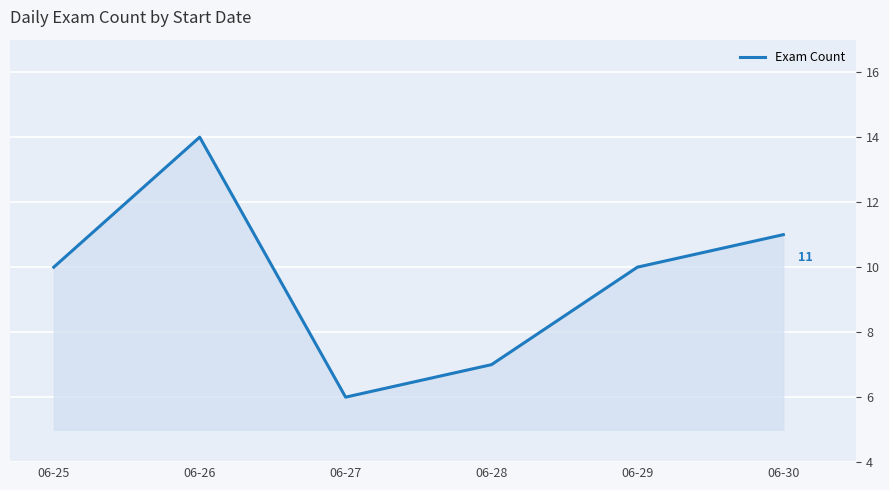

What is the change in value from 06-26 to 06-30?

-3